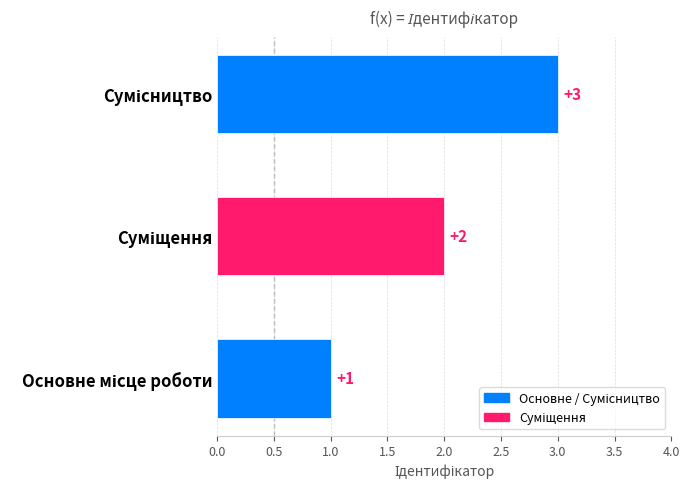

Count the values in the range 1 to 3.

3